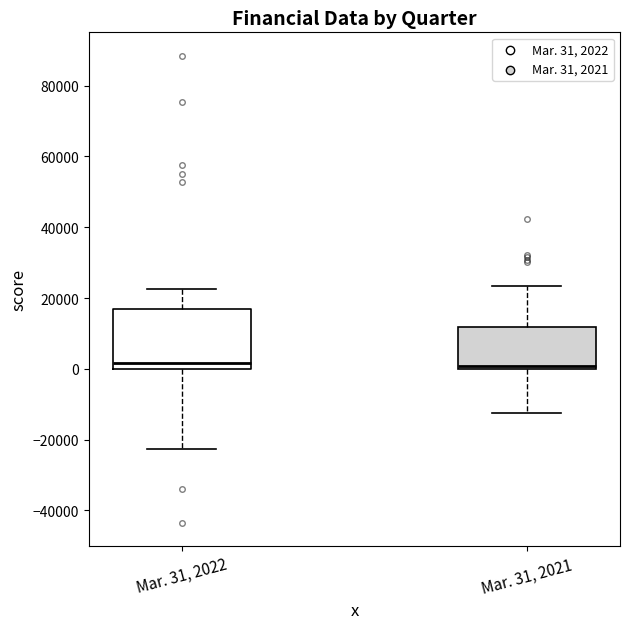

Where does the median line of the box for Mar. 31, 2022 sit on the y-axis? The values are not printed on the chart, so give them approximately, as read against the axis.

2000